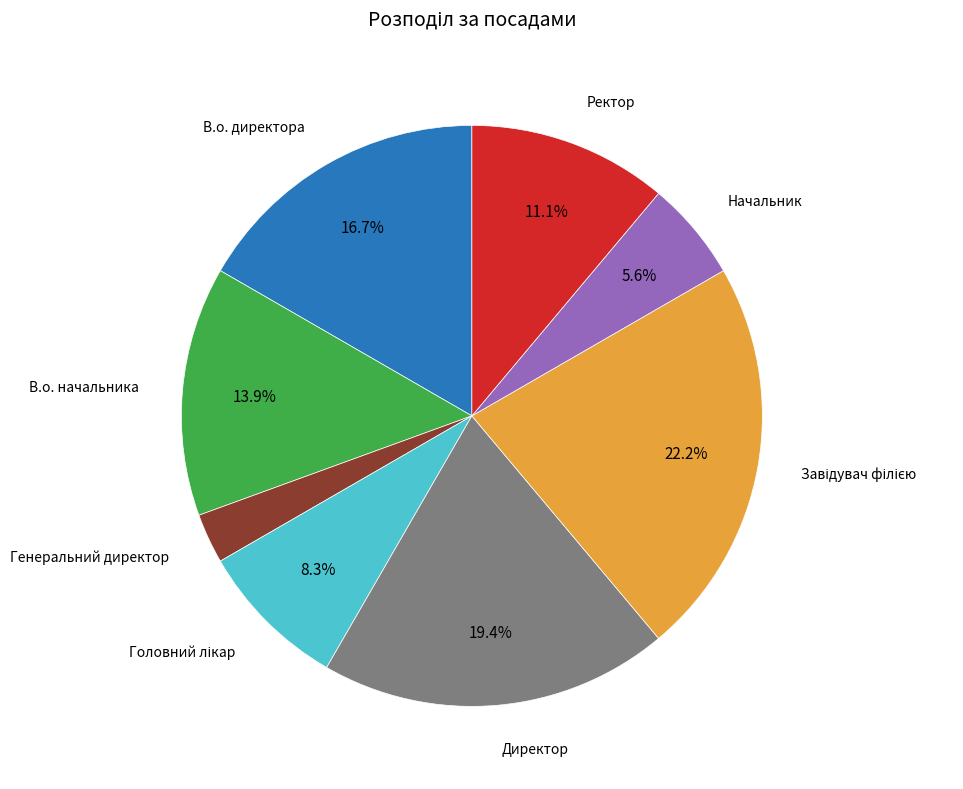

Does any single category account for the majority?

No